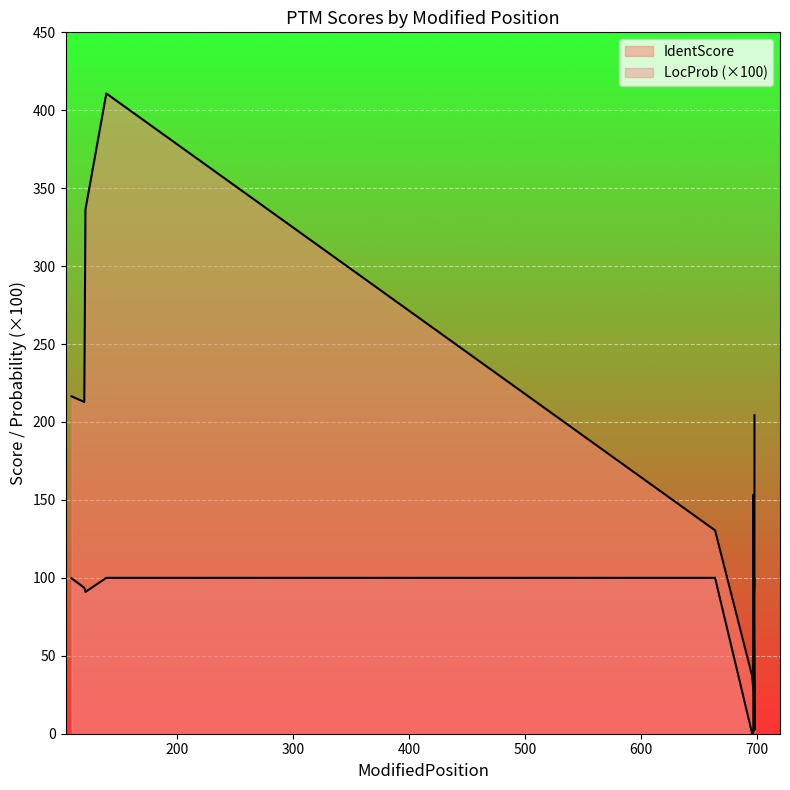

How many intersections are there between IdentScore and LocProb?

2